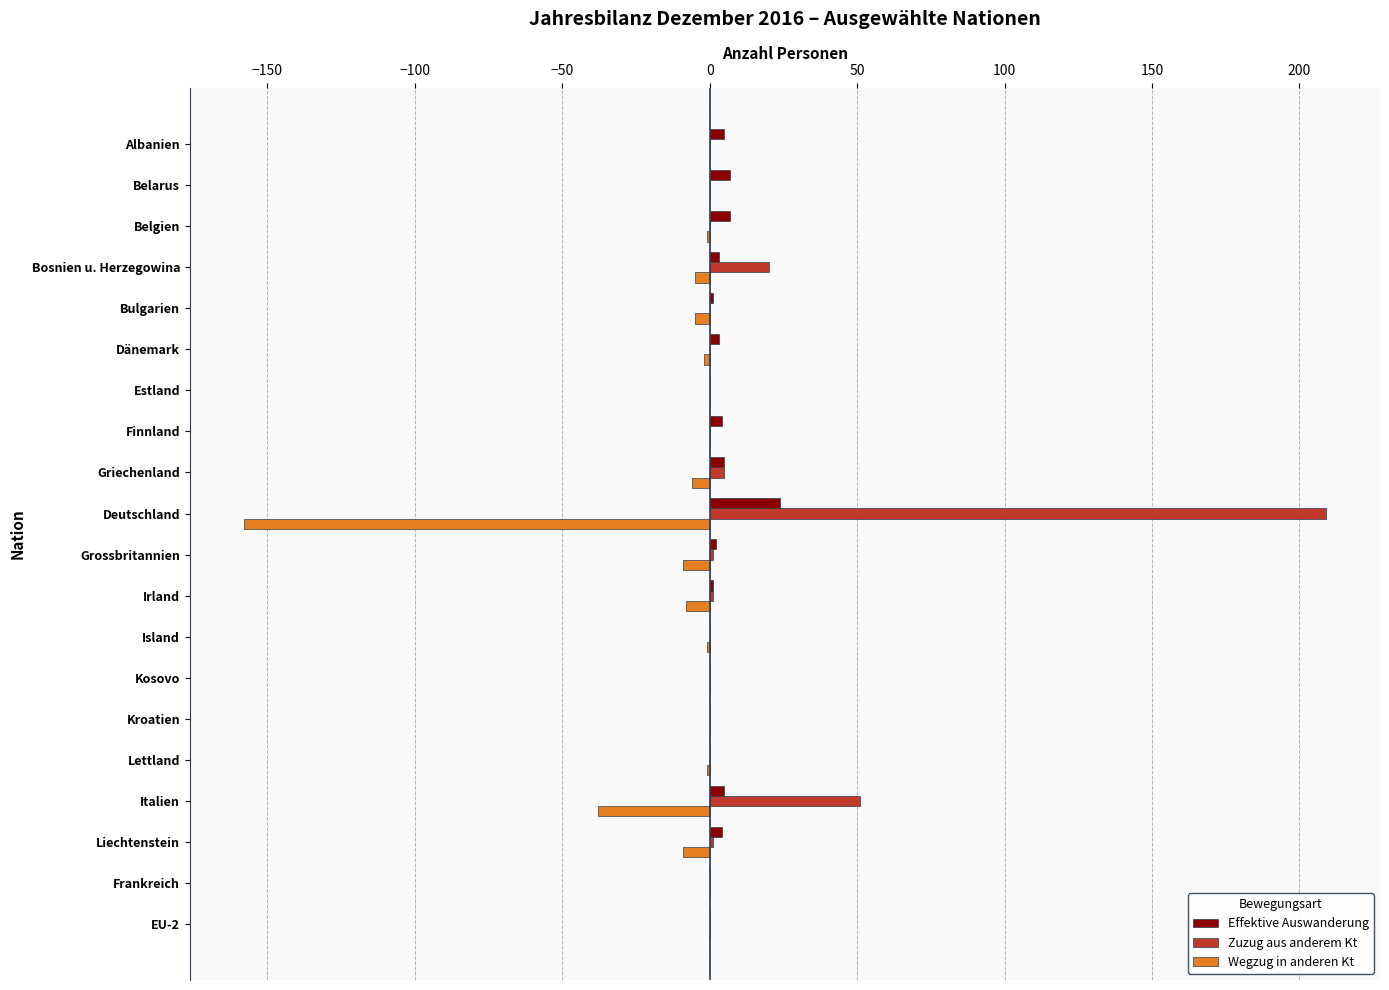

Which series has the largest total across all categories?

Zuzug aus anderem Kt